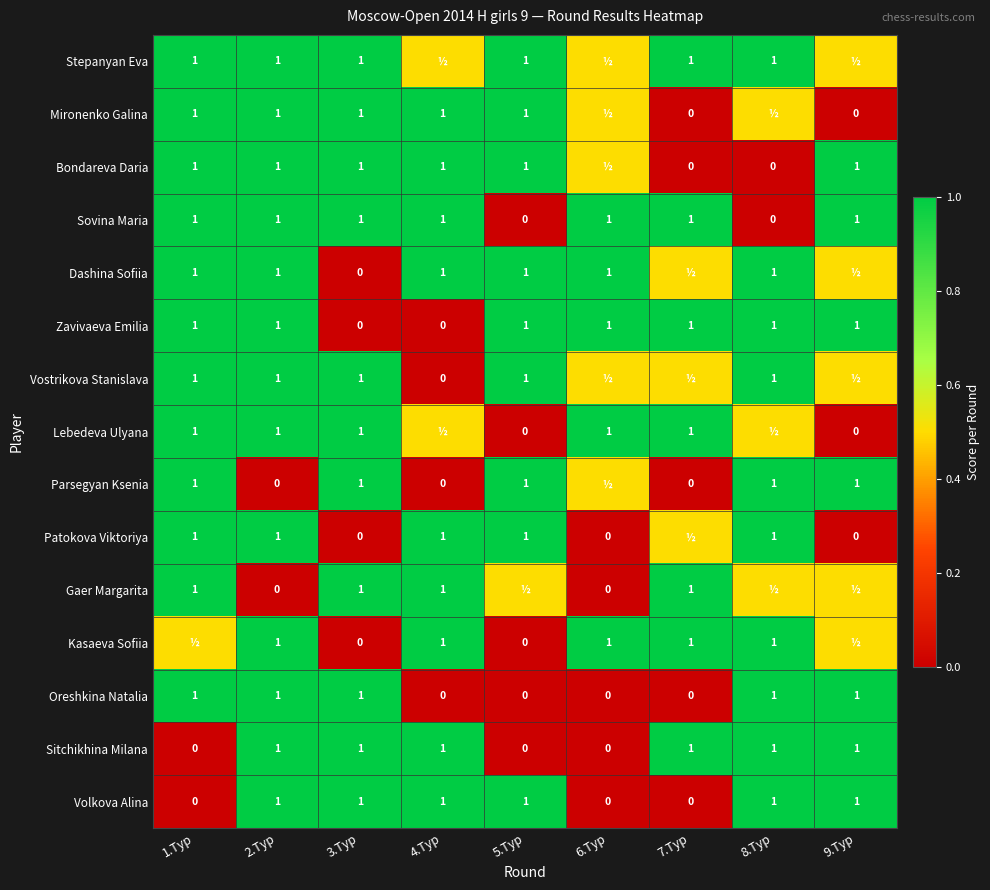

At which category is the sum across all series the highest?

2.Тур